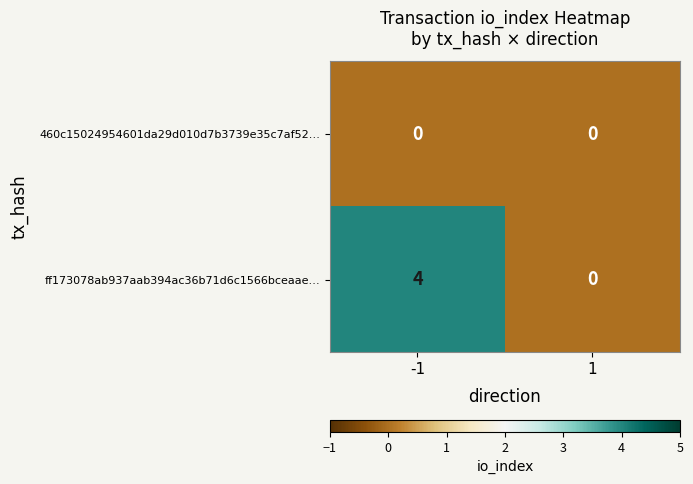

How many categories are shown in the chart?

2